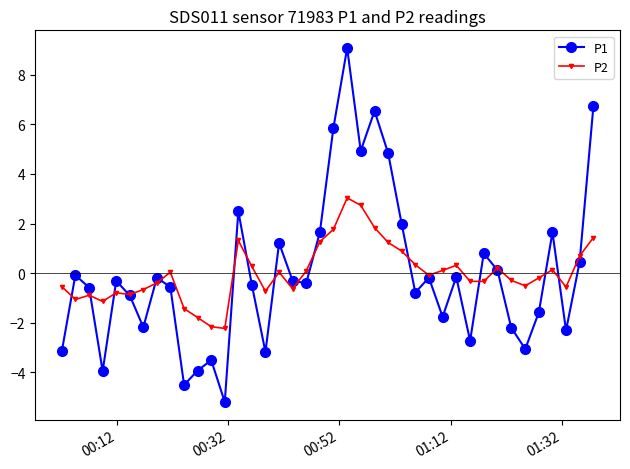

What is the minimum value shown in the chart?

-5.2